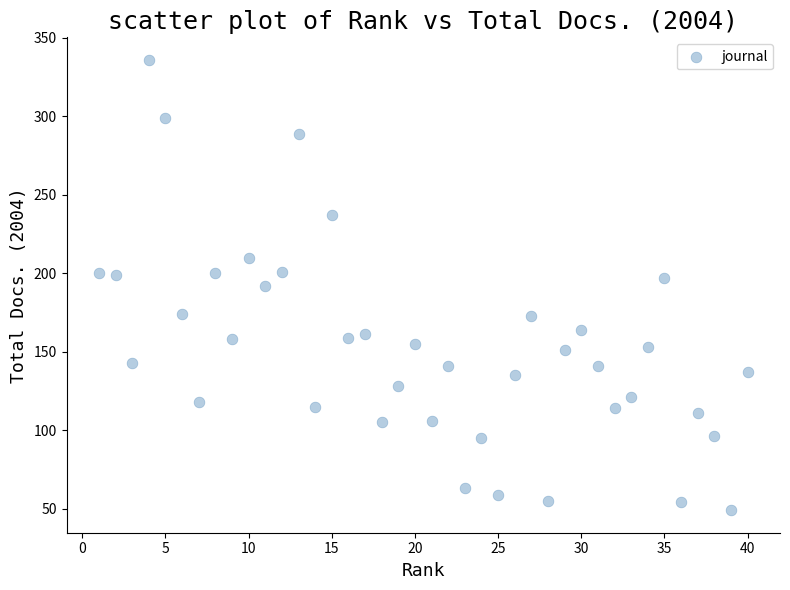

What is the range of Y values (max minus min)?

287